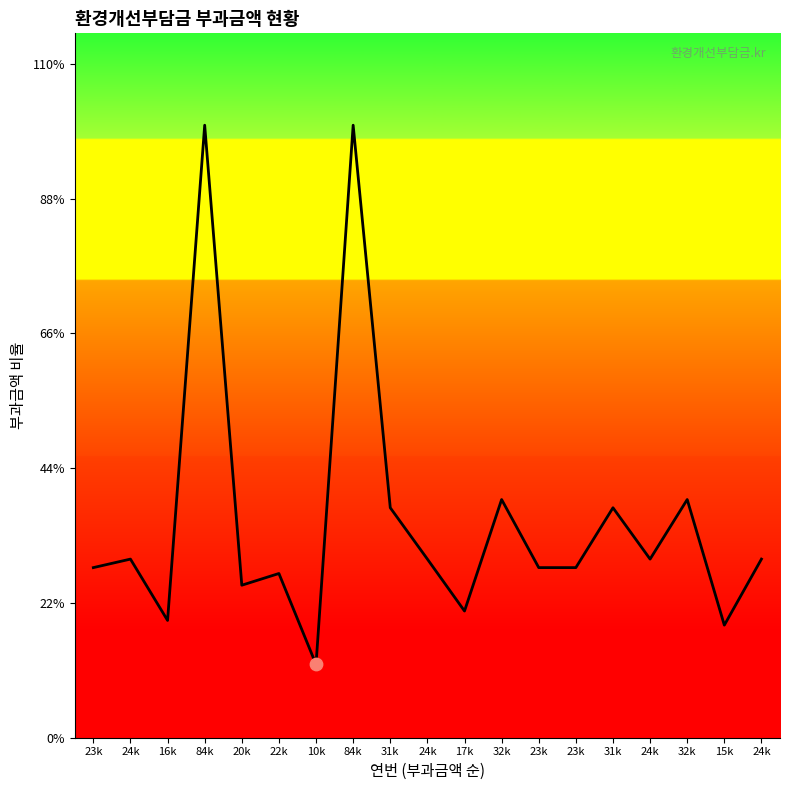

Does the chart have visible grid lines?

No